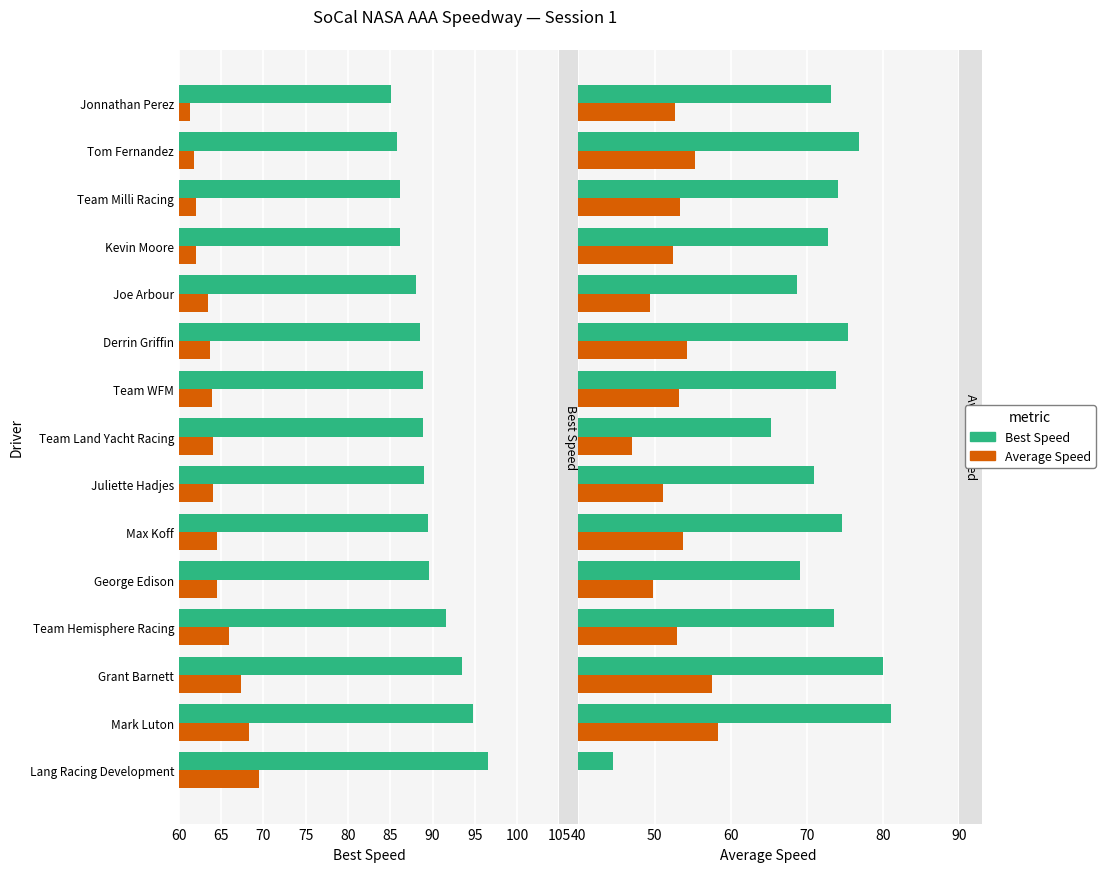

Does the chart contain stacked bars?

No